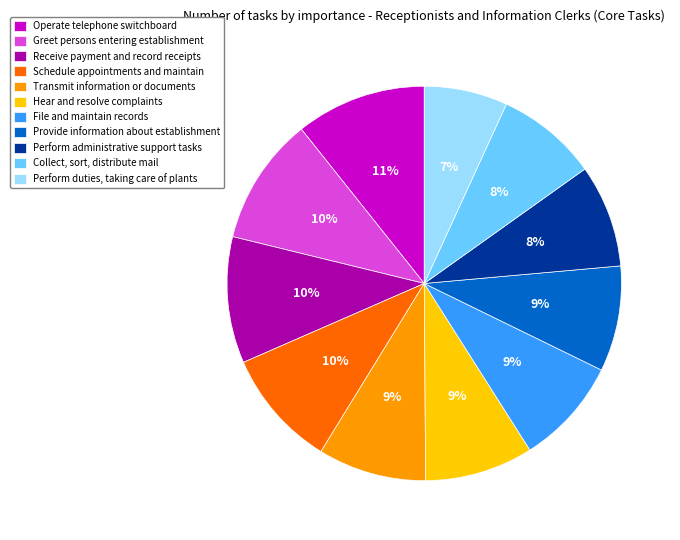

Does Transmit information or documents represent more than half of the total?

No